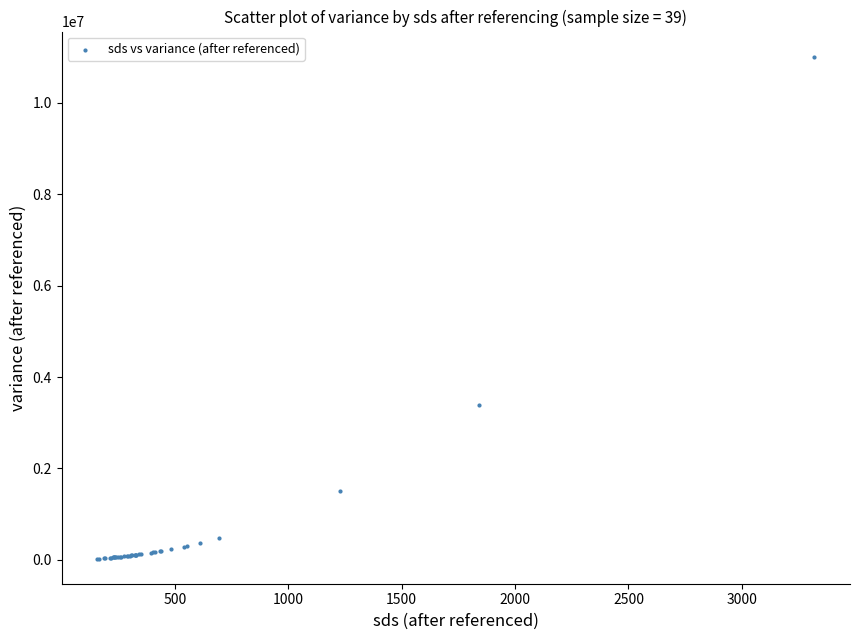

What Y value in the scatter plot is closest to 5519897?

3383079.9